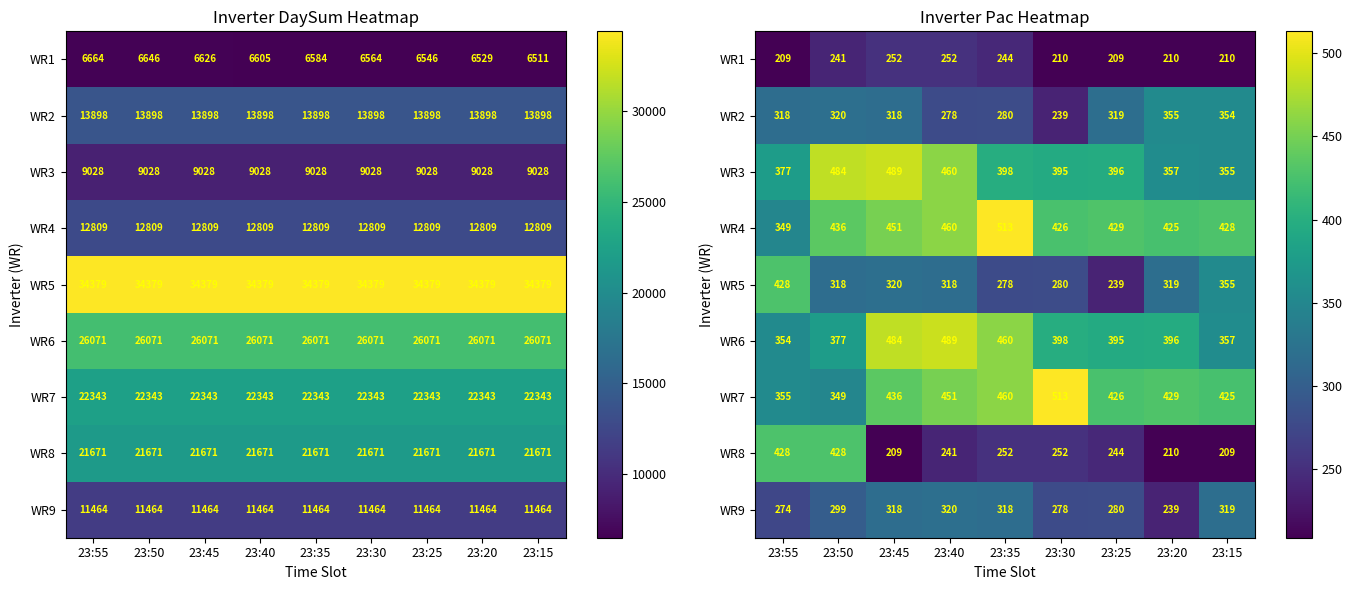

How many distinct data groups are displayed?

9